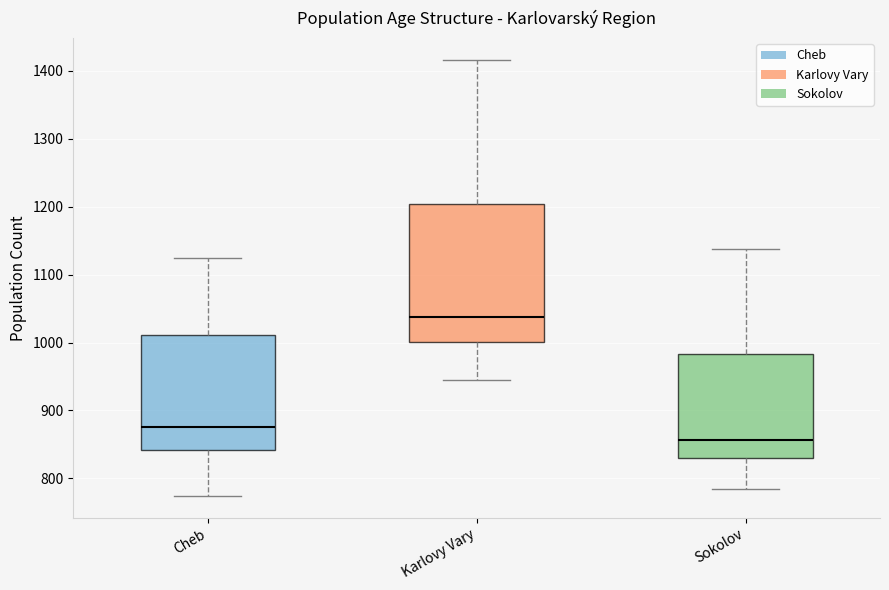

Which box is the tallest, from its lower edge to its upper edge?

Karlovy Vary